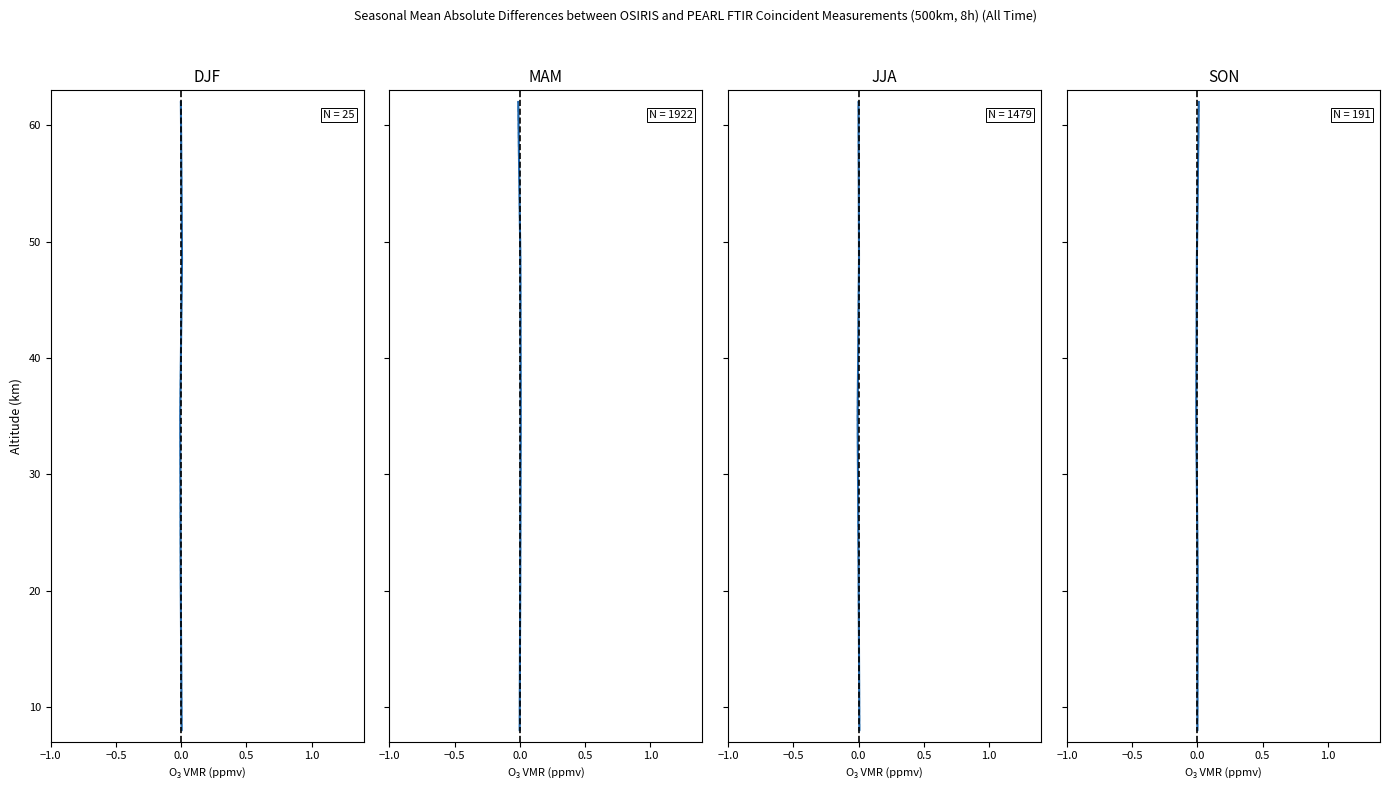

True or false: lower has more than 0 points higher than both neighbors.

False